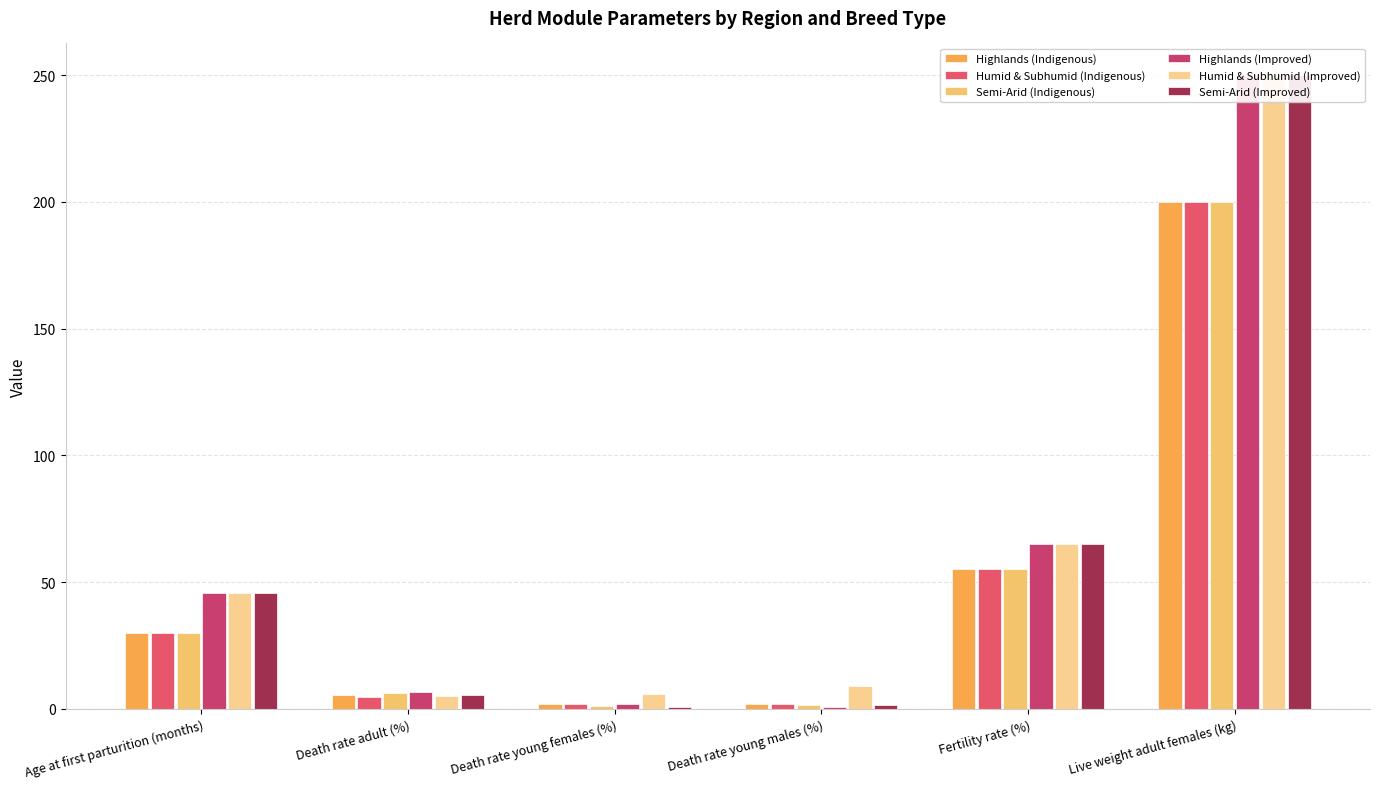

What is the label of the 6th bar from the right?

Age at first parturition (months)